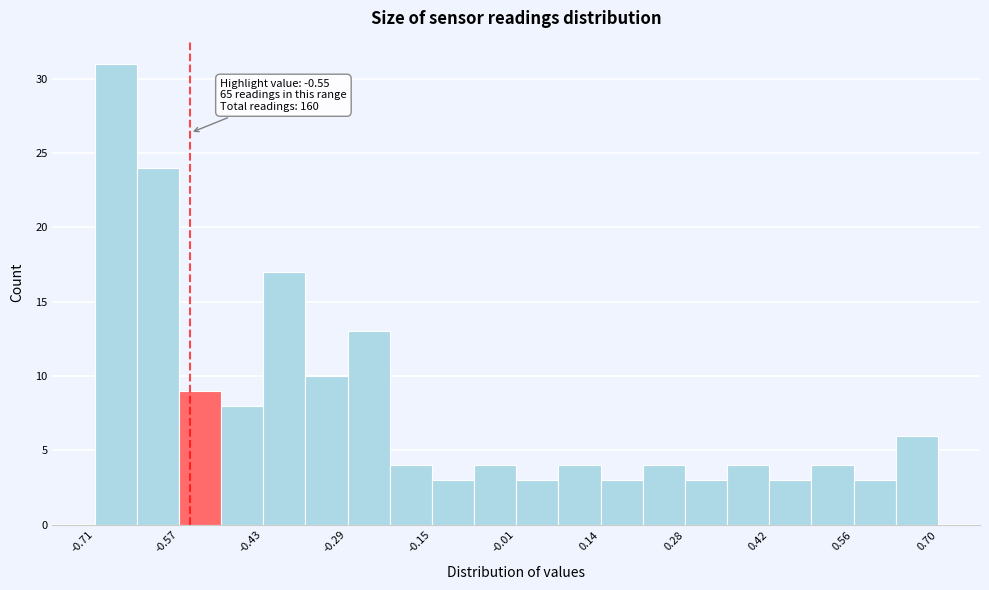

Around what value on the x-axis is the tallest bar? Give the approximate position of its centre, as read against the axis.

-0.68